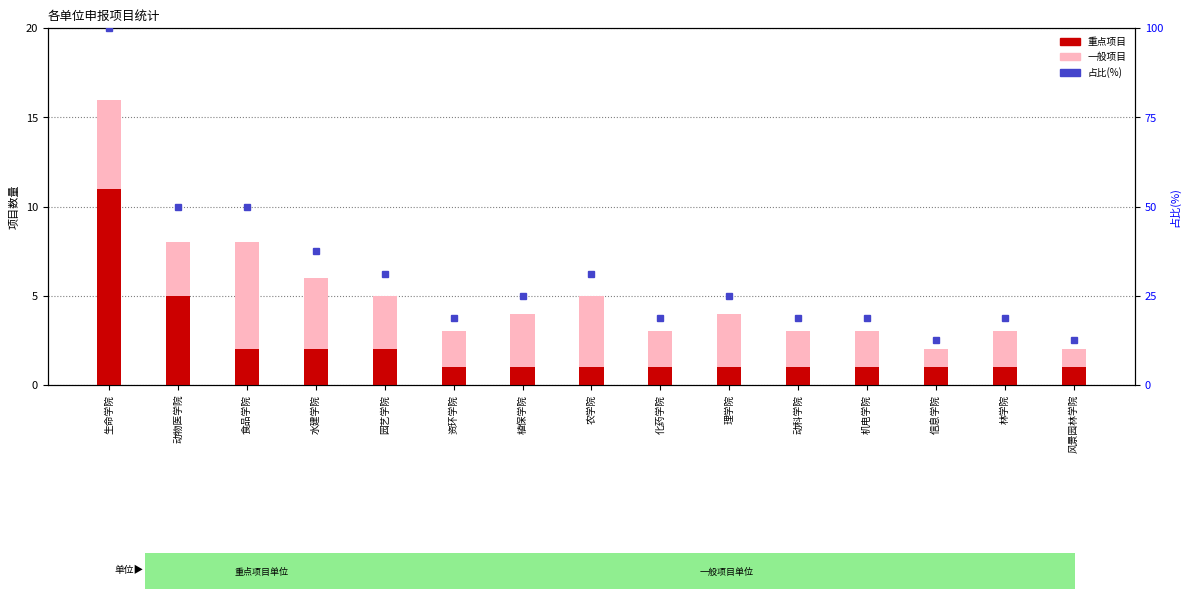

How many data points in 一般项目 are less than 3?

7